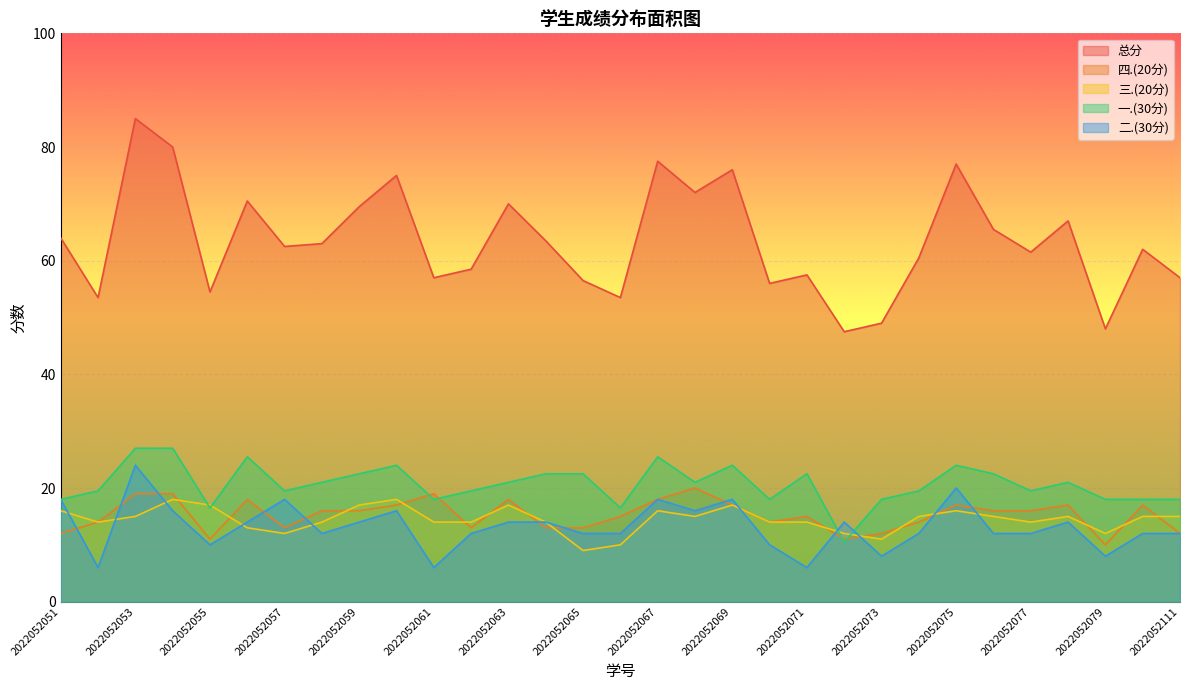

What value does the 三.(20分) series have at 2022052061?

14.0